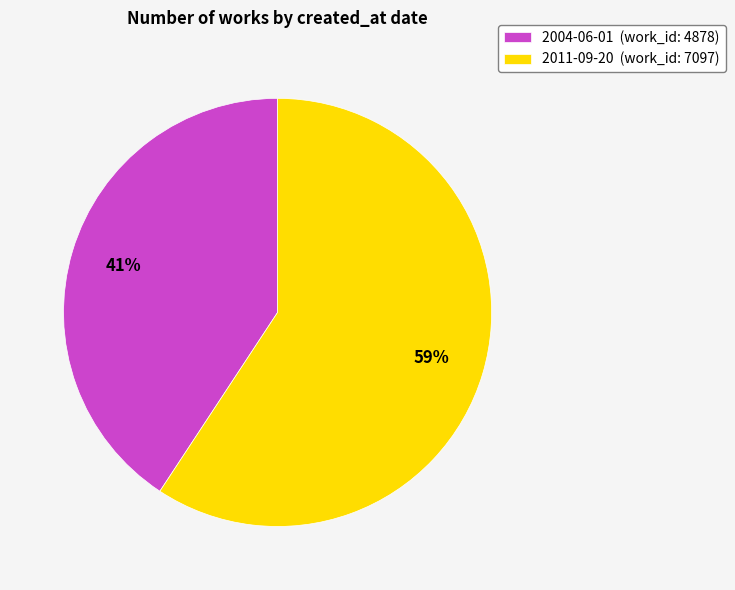

Which category accounts for the majority?

2011-09-20